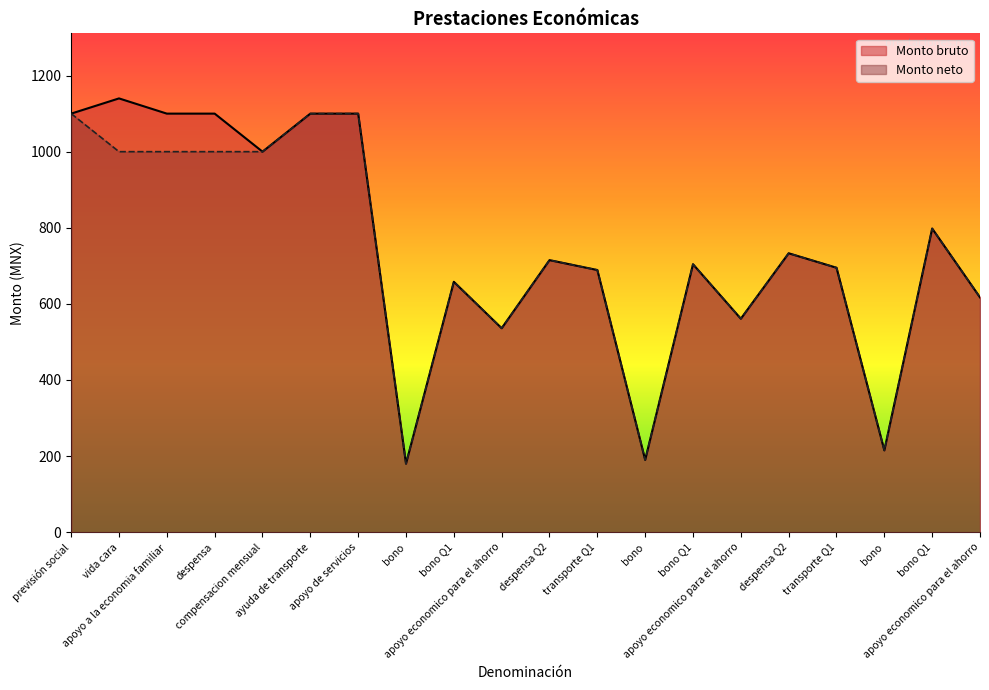

Rank the categories by Monto bruto value from lowest to highest.

bono, bono, bono, apoyo economico para el ahorro, apoyo economico para el ahorro, apoyo economico para el ahorro, bono Q1, transporte Q1, transporte Q1, bono Q1, despensa Q2, despensa Q2, bono Q1, compensacion mensual, previsión social, apoyo a la economia familiar, despensa, ayuda de transporte, apoyo de servicios, vida cara